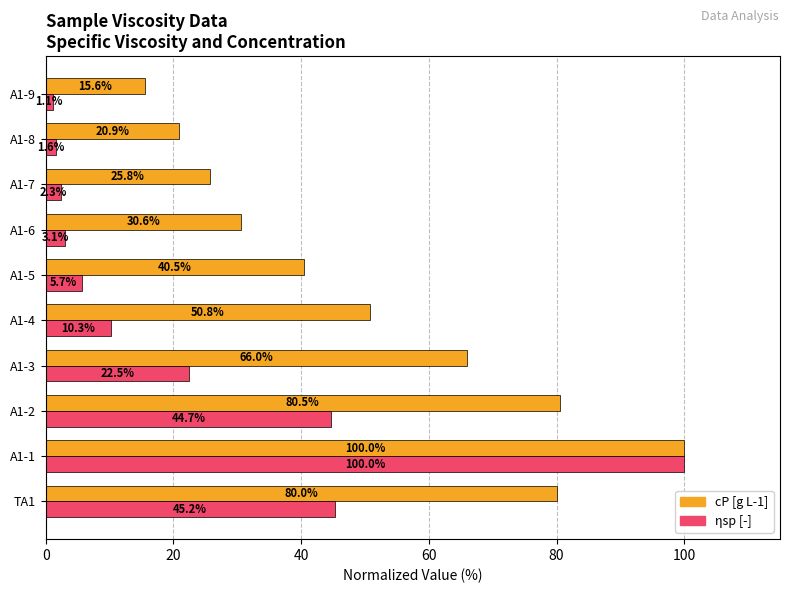

At which label does cP [g L-1] reach its minimum?

A1-9